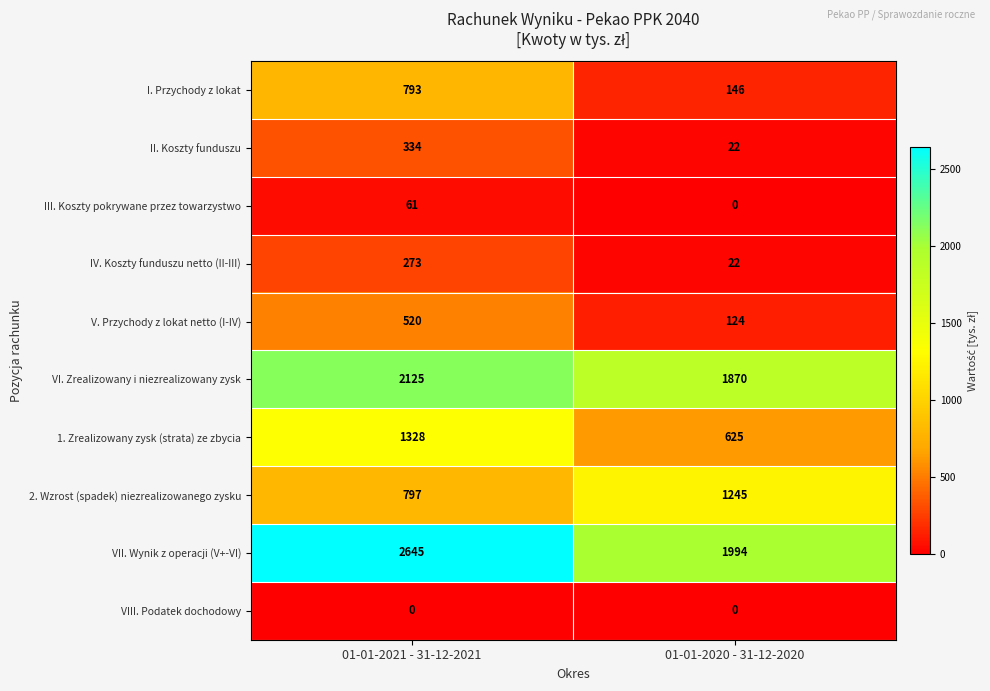

At 01-01-2021 - 31-12-2021, list the series in order from smallest to largest.

VIII. Podatek dochodowy, III. Koszty pokrywane przez towarzystwo, IV. Koszty funduszu netto (II-III), II. Koszty funduszu, V. Przychody z lokat netto (I-IV), I. Przychody z lokat, 2. Wzrost (spadek) niezrealizowanego zysku, 1. Zrealizowany zysk (strata) ze zbycia, VI. Zrealizowany i niezrealizowany zysk, VII. Wynik z operacji (V+-VI)